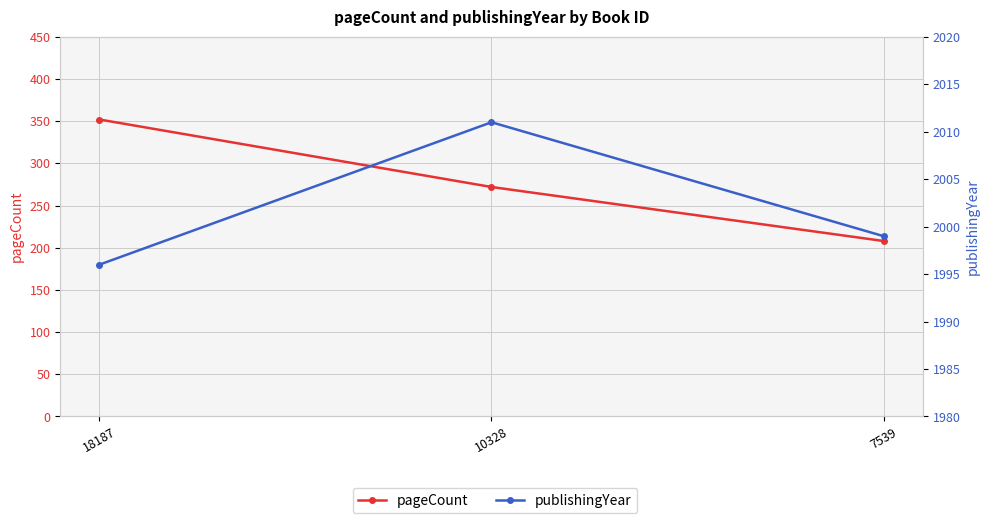

Does the chart display data point markers on the line(s)?

Yes